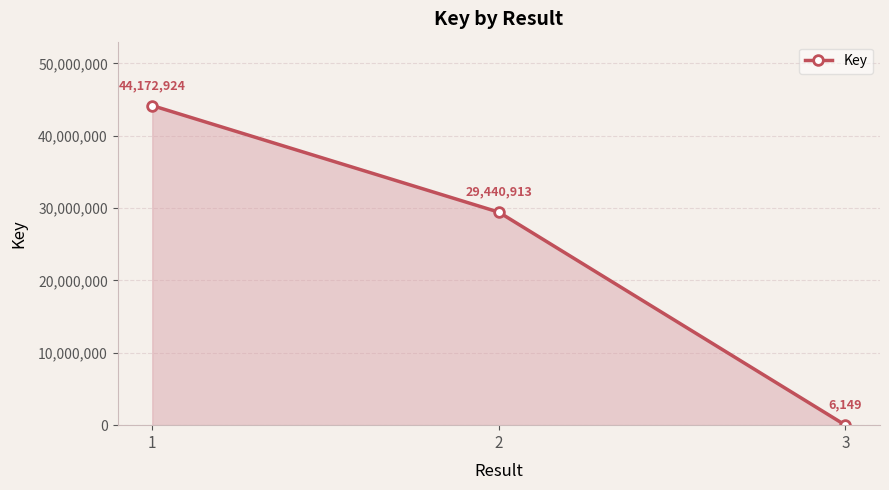

Reading left to right, list all the values displayed in this chart.

1=44172924	2=29440913	3=6149